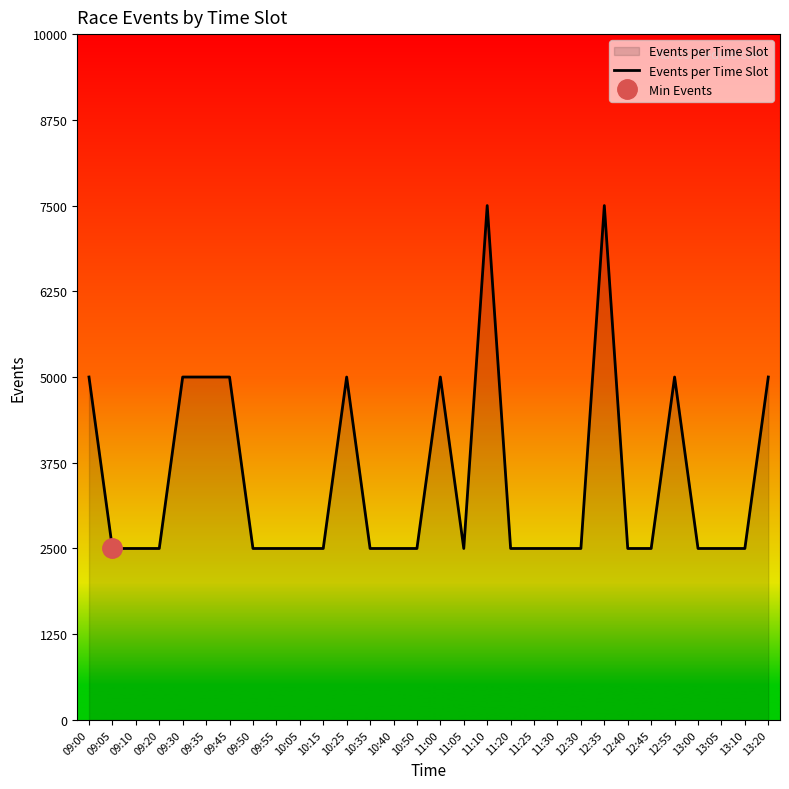

The value at 09:50 is 1. True or false?

False